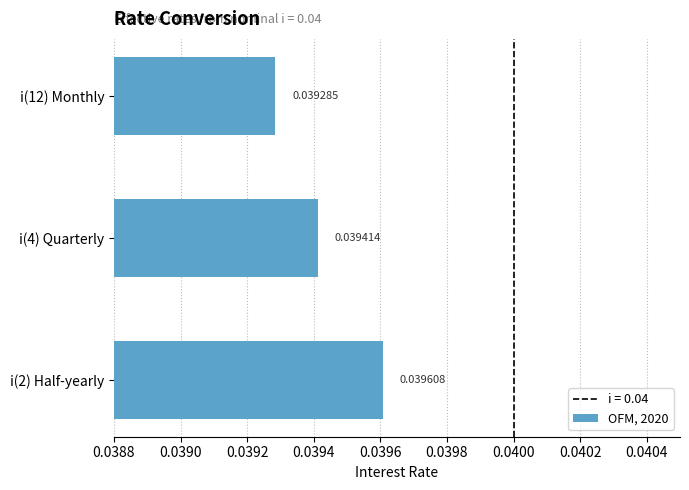

Rank the categories by value from highest to lowest.

i(2) Half-yearly, i(4) Quarterly, i(12) Monthly